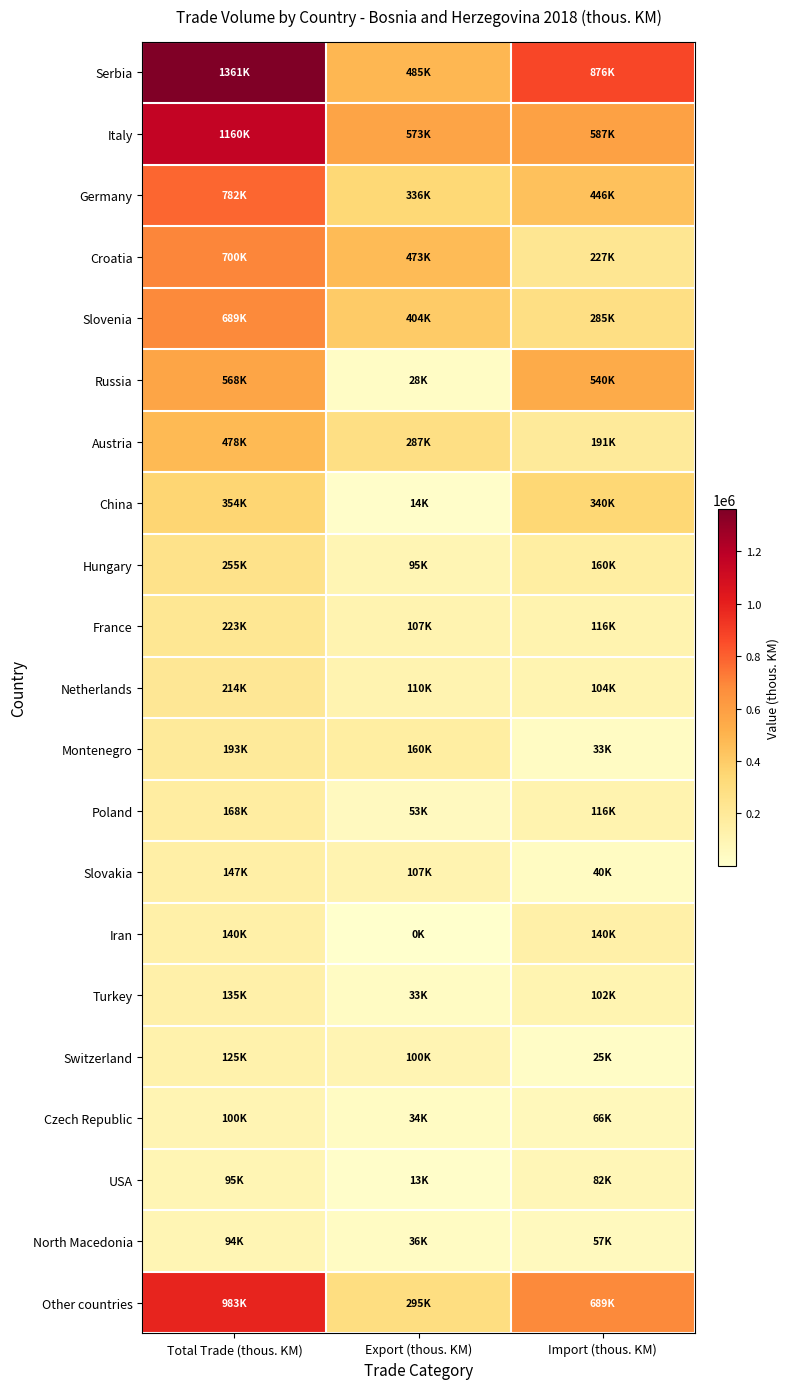

Reading left to right, extract all data points from this chart.

Serbia: Total Trade (thous. KM)=1360514.0	Export (thous. KM)=484839.3	Import (thous. KM)=875674.7
Italy: Total Trade (thous. KM)=1159856.1	Export (thous. KM)=572993.2	Import (thous. KM)=586862.8
Germany: Total Trade (thous. KM)=781840.1	Export (thous. KM)=336164.0	Import (thous. KM)=445676.1
Croatia: Total Trade (thous. KM)=699673.6	Export (thous. KM)=472843.1	Import (thous. KM)=226830.6
Slovenia: Total Trade (thous. KM)=688829.6	Export (thous. KM)=403829.2	Import (thous. KM)=285000.4
Russia: Total Trade (thous. KM)=568305.7	Export (thous. KM)=28440.6	Import (thous. KM)=539865.2
Austria: Total Trade (thous. KM)=478257.7	Export (thous. KM)=286800.6	Import (thous. KM)=191457.2
China: Total Trade (thous. KM)=354292.2	Export (thous. KM)=14022.1	Import (thous. KM)=340270.1
Hungary: Total Trade (thous. KM)=255209.0	Export (thous. KM)=94726.3	Import (thous. KM)=160482.7
France: Total Trade (thous. KM)=222653.8	Export (thous. KM)=107049.5	Import (thous. KM)=115604.3
Netherlands: Total Trade (thous. KM)=214422.7	Export (thous. KM)=110308.0	Import (thous. KM)=104114.7
Montenegro: Total Trade (thous. KM)=193170.9	Export (thous. KM)=159917.9	Import (thous. KM)=33253.0
Poland: Total Trade (thous. KM)=168257.5	Export (thous. KM)=52574.2	Import (thous. KM)=115683.4
Slovakia: Total Trade (thous. KM)=146544.6	Export (thous. KM)=107008.4	Import (thous. KM)=39536.2
Iran: Total Trade (thous. KM)=140255.8	Export (thous. KM)=72.5	Import (thous. KM)=140183.3
Turkey: Total Trade (thous. KM)=134735.7	Export (thous. KM)=32657.9	Import (thous. KM)=102077.7
Switzerland: Total Trade (thous. KM)=124959.4	Export (thous. KM)=100242.0	Import (thous. KM)=24717.5
Czech Republic: Total Trade (thous. KM)=99960.7	Export (thous. KM)=33553.6	Import (thous. KM)=66407.1
USA: Total Trade (thous. KM)=95195.3	Export (thous. KM)=12809.7	Import (thous. KM)=82385.7
North Macedonia: Total Trade (thous. KM)=93741.9	Export (thous. KM)=36465.6	Import (thous. KM)=57276.3
Other countries: Total Trade (thous. KM)=983416.1	Export (thous. KM)=294505.2	Import (thous. KM)=688910.8